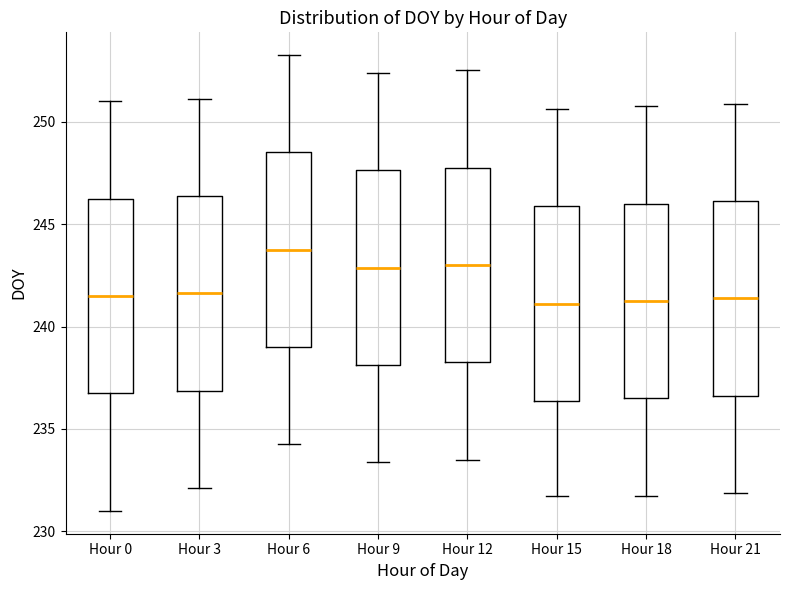

Where is the lower edge of the box for Hour 0 on the y-axis? The values are not printed on the chart, so give them approximately, as read against the axis.

237.0